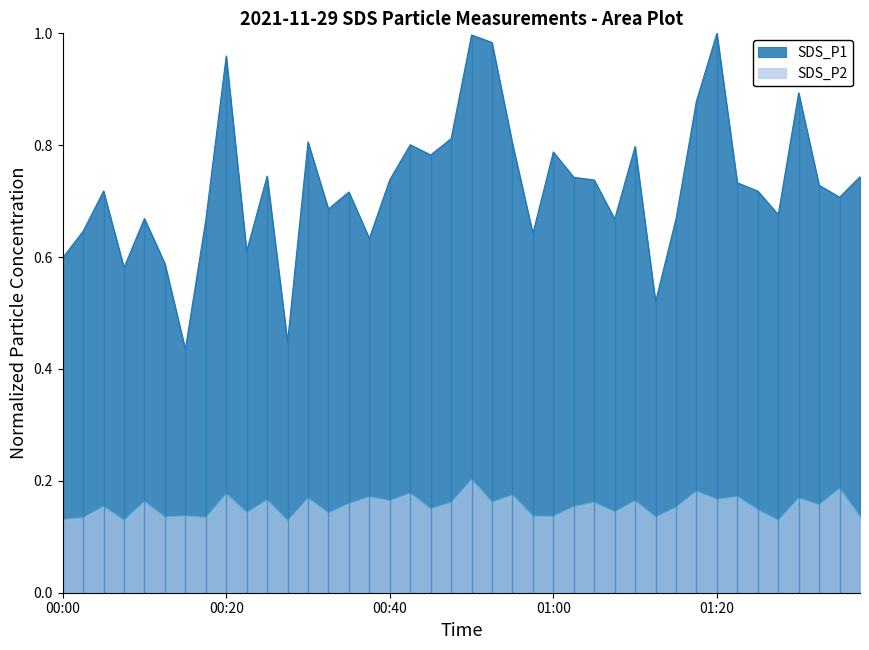

List the series in order of their peak value, highest first.

SDS_P1, SDS_P2